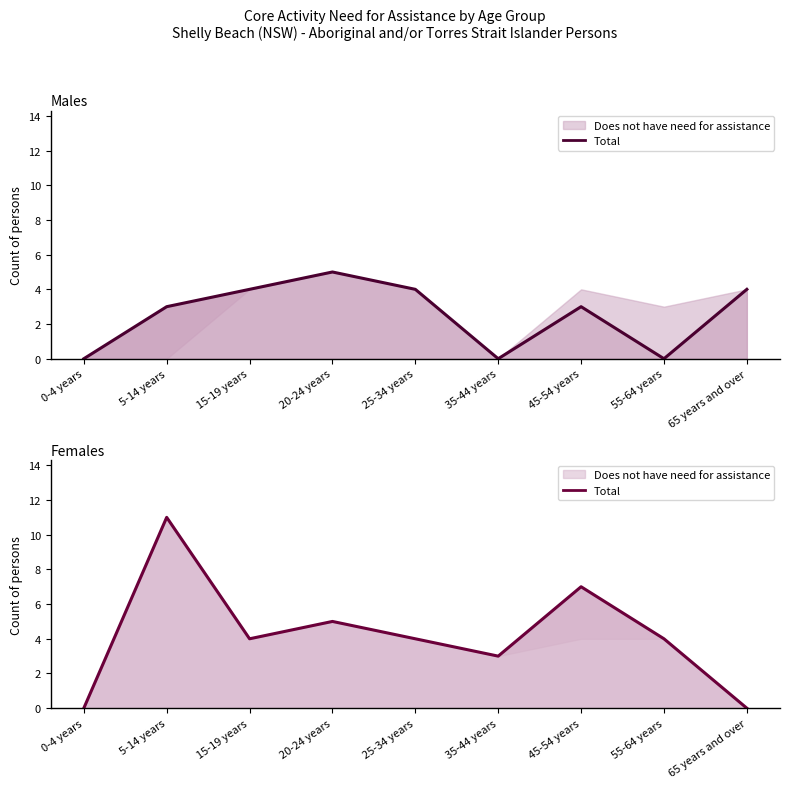

True or false: Males - Total has a value of 3 at 5-14 years.

True